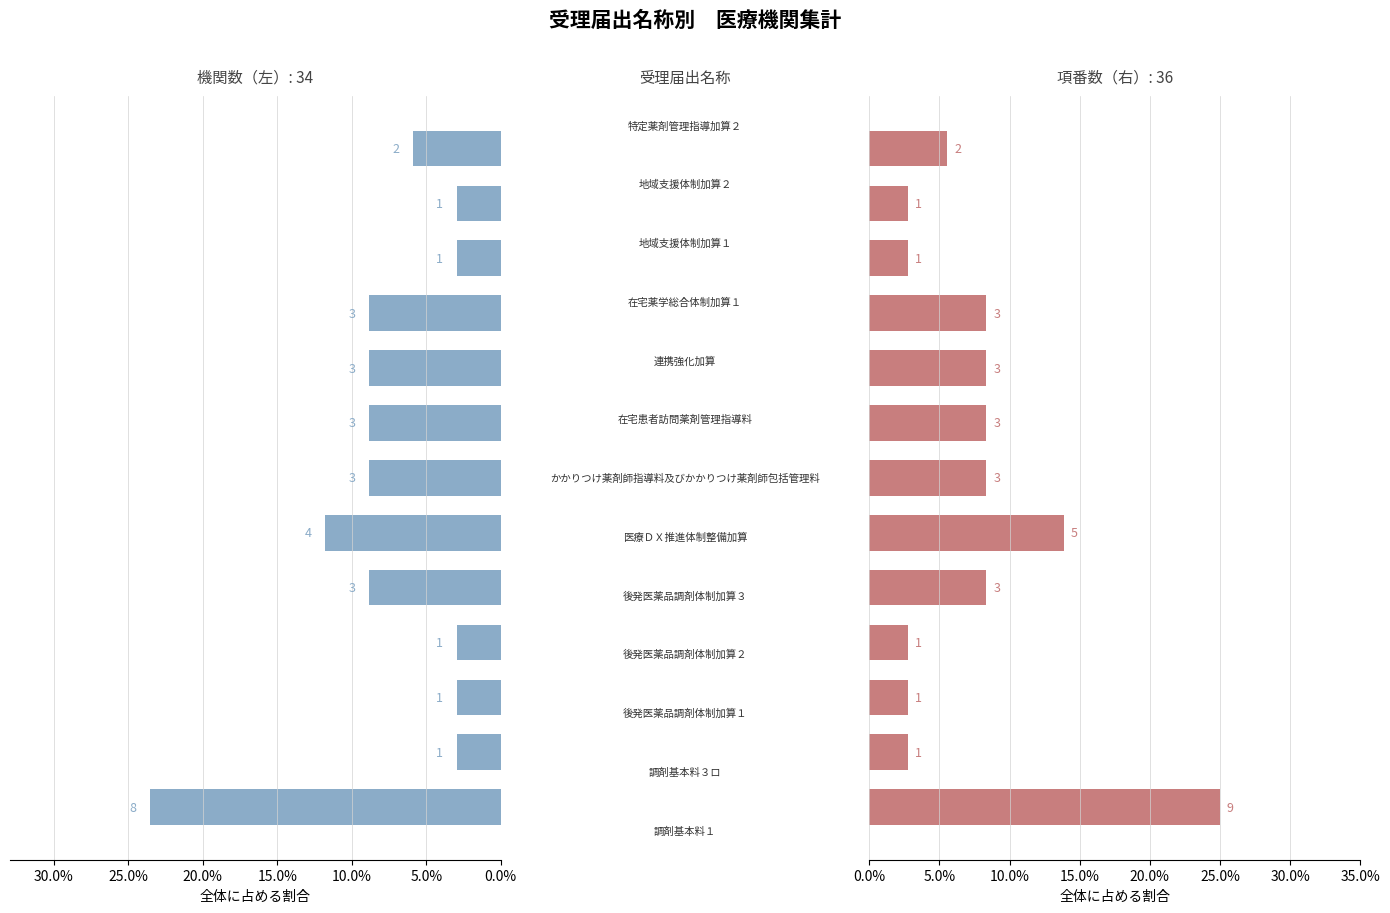

Which series changed the most between 20.0% and 25.0%?

項番数（右）